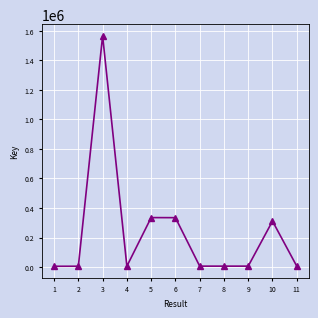

What is the sum of all values?

2590381